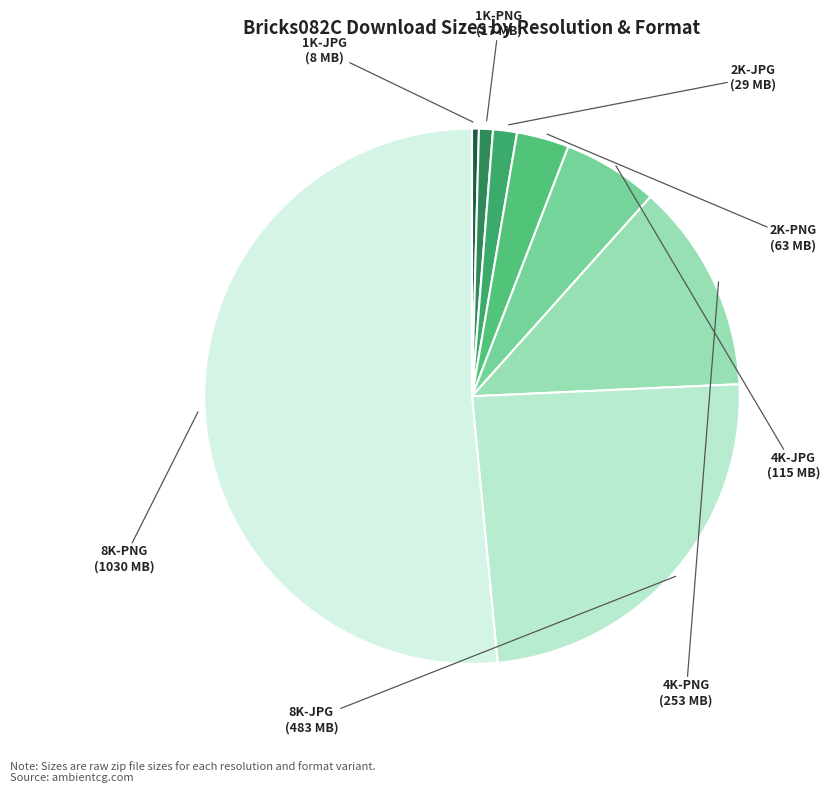

Rank the categories by value from lowest to highest.

1K-JPG, 1K-PNG, 2K-JPG, 2K-PNG, 4K-JPG, 4K-PNG, 8K-JPG, 8K-PNG